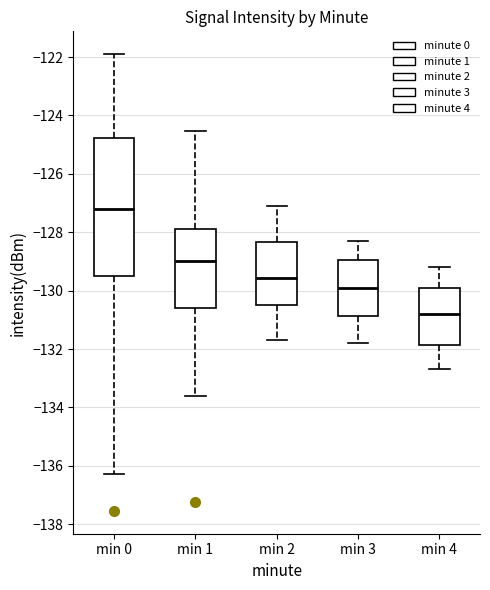

Which box's median line is the highest?

min 0